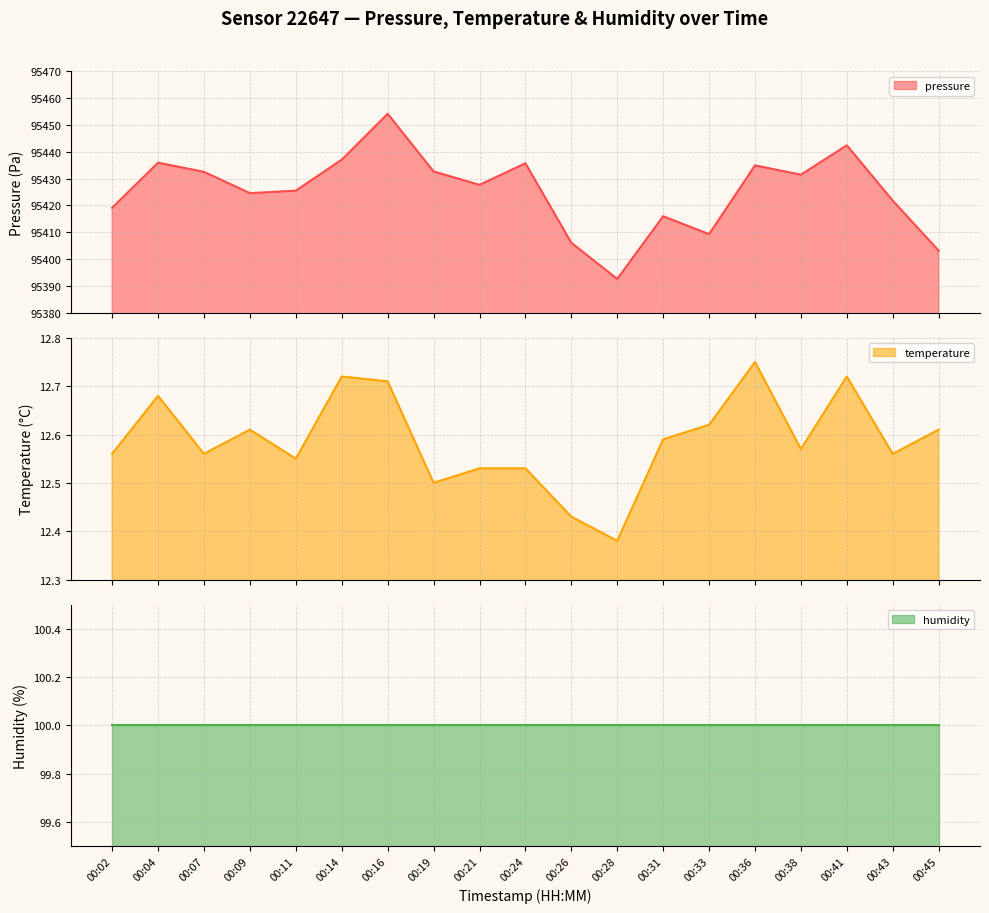

What is the smallest value displayed?

12.4